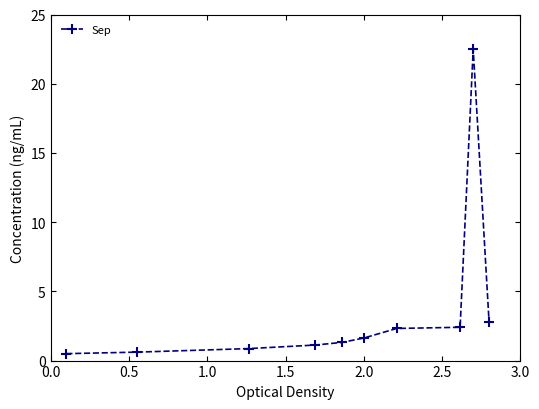

What is the average value?

3.6